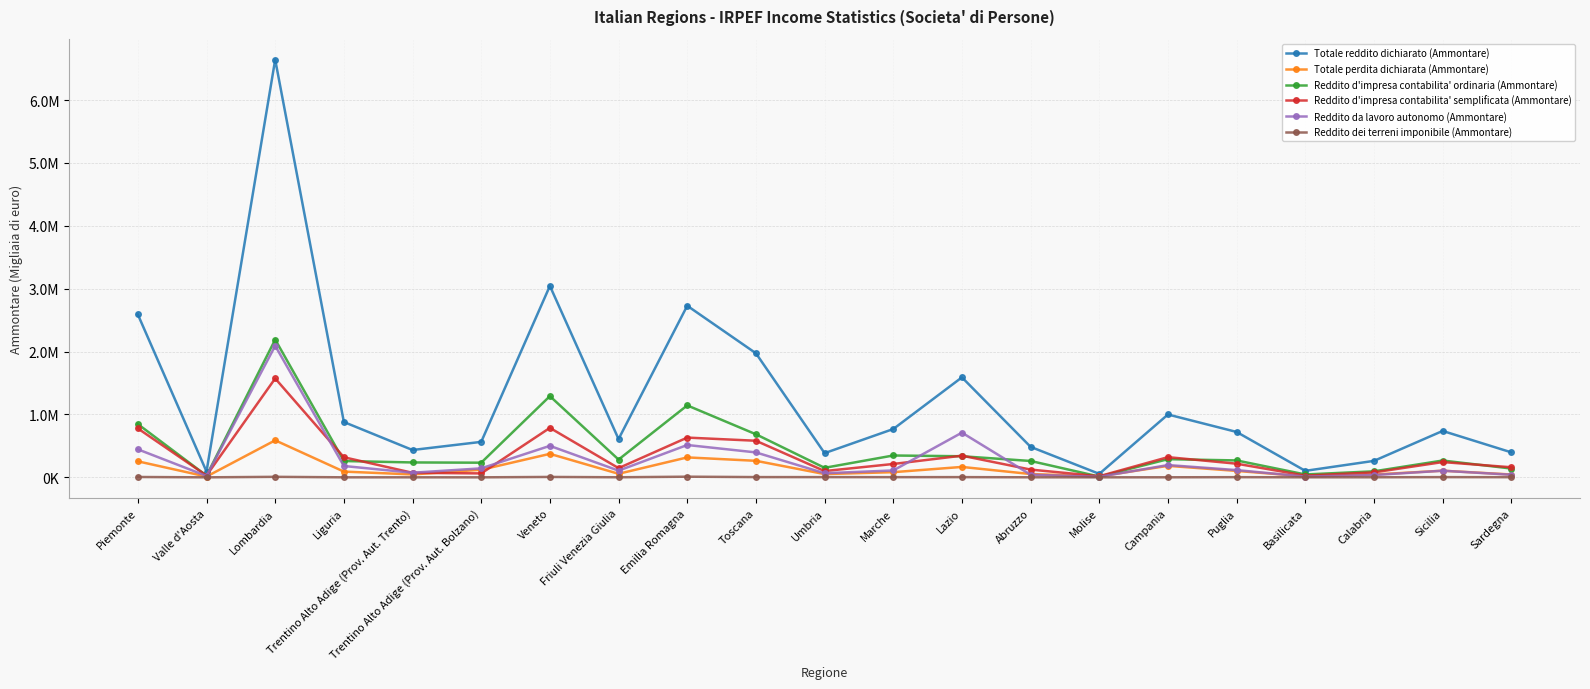

Which series has the largest total across all categories?

Totale reddito dichiarato (Ammontare)